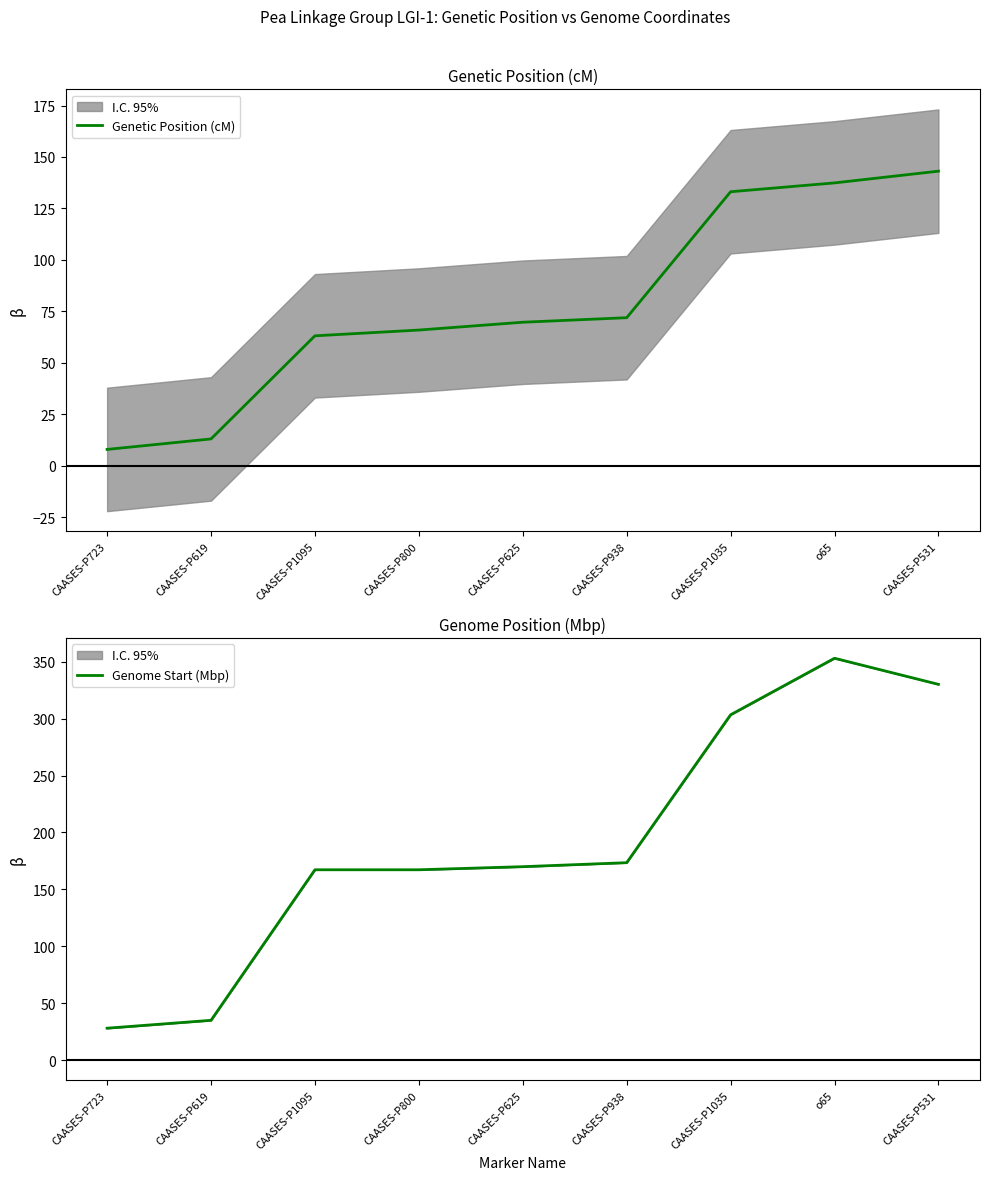

What is the sum of the Genetic Position (cM) values at CAASES-P625 and CAASES-P800?

135.6